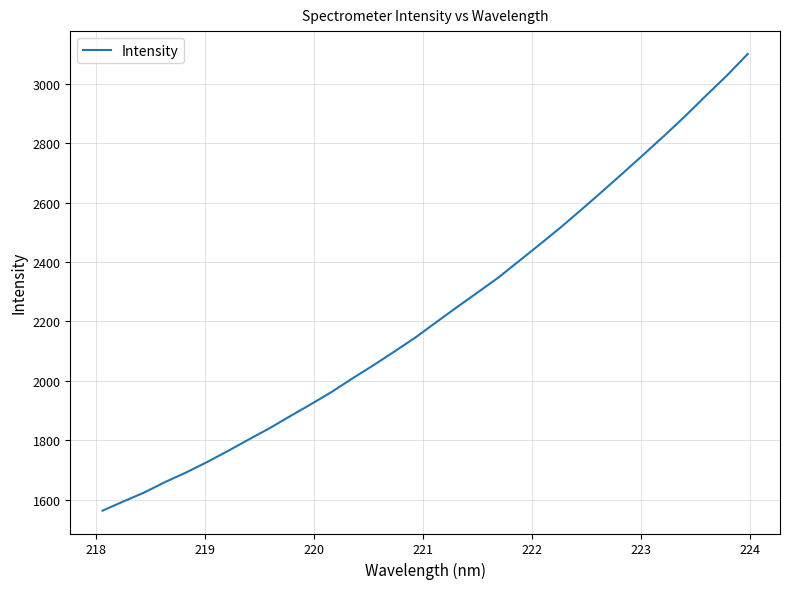

What is the maximum value shown in the chart?

3101.1